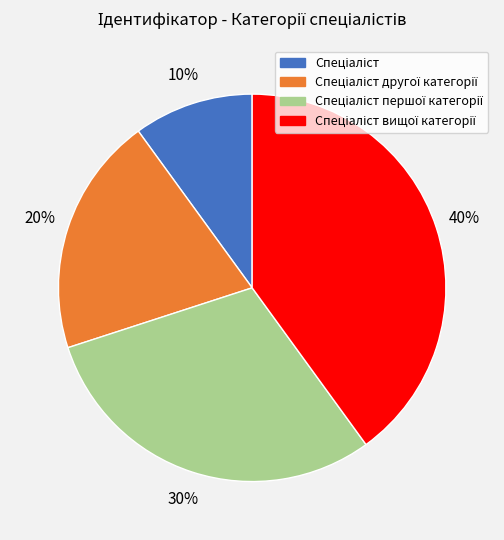

To the nearest percent, what is the average slice percentage?

25%